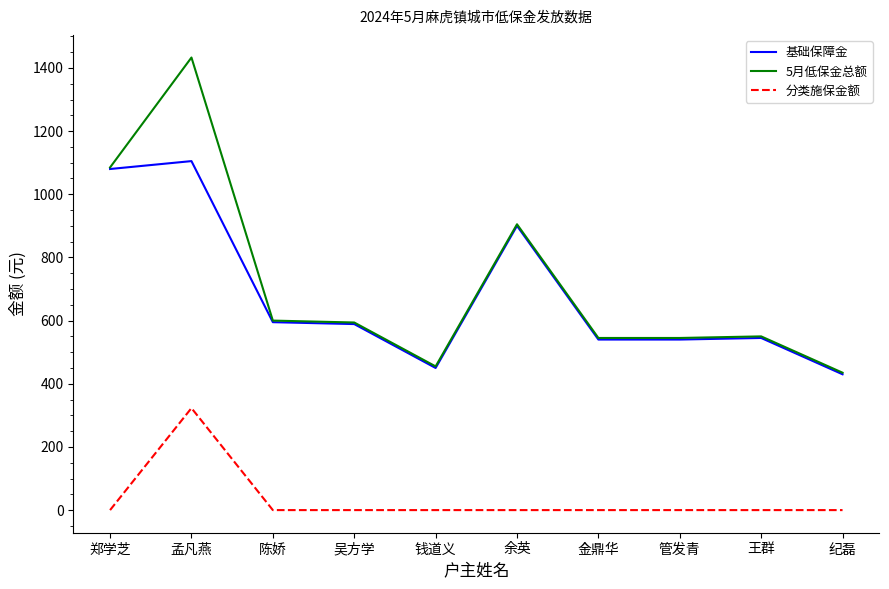

Which series has the largest range (max minus min)?

5月低保金总额